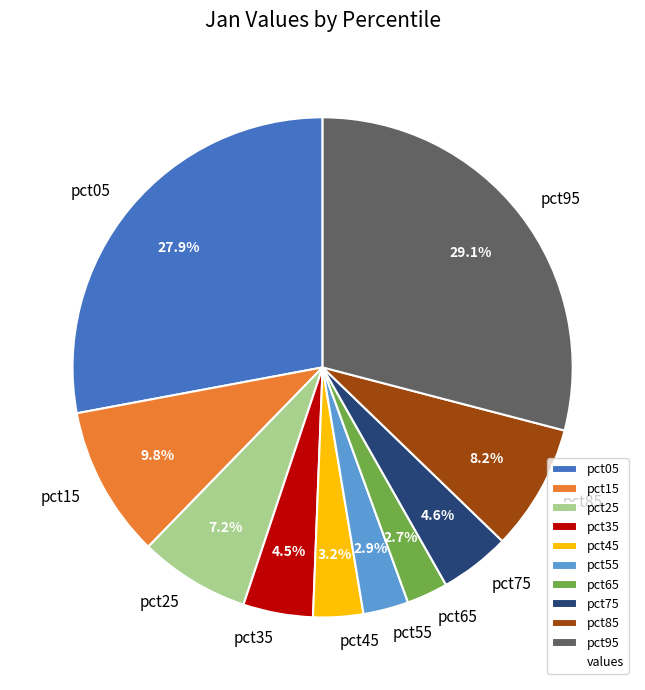

Which slice is the largest?

pct95